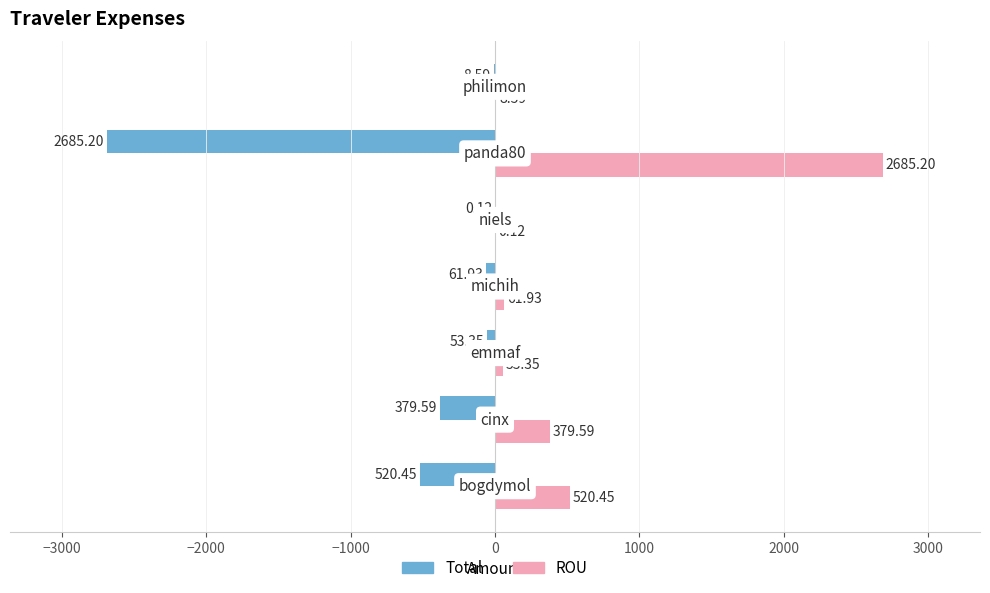

What is the sum of all Total values?

-3709.2